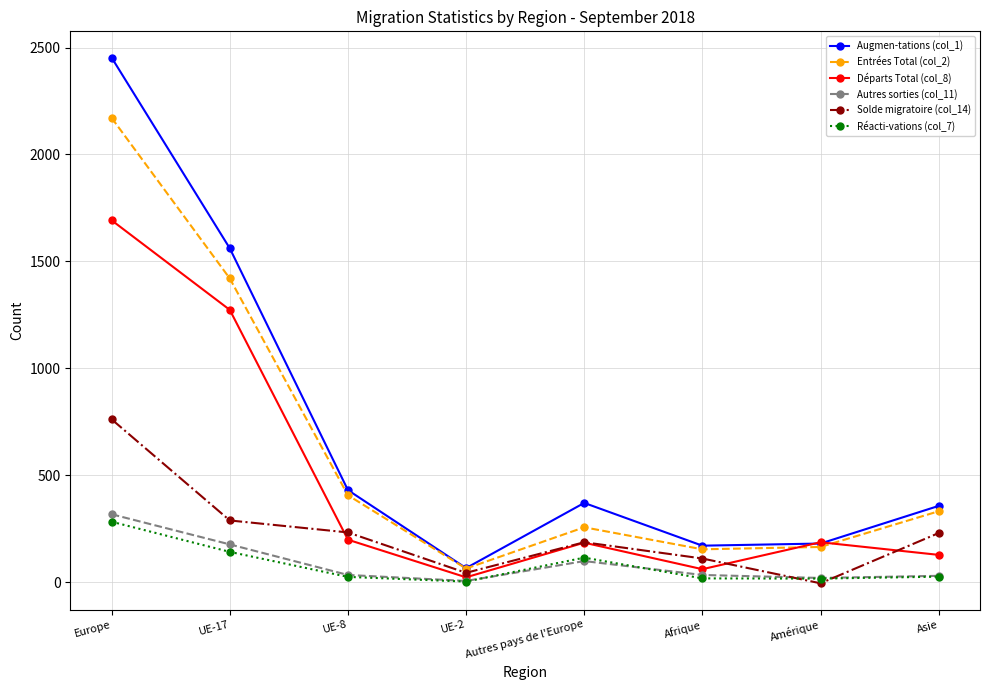

What are all the series names shown in the legend?

Augmen-tations (col_1), Entrées Total (col_2), Départs Total (col_8), Autres sorties (col_11), Solde migratoire (col_14), Réacti-vations (col_7)